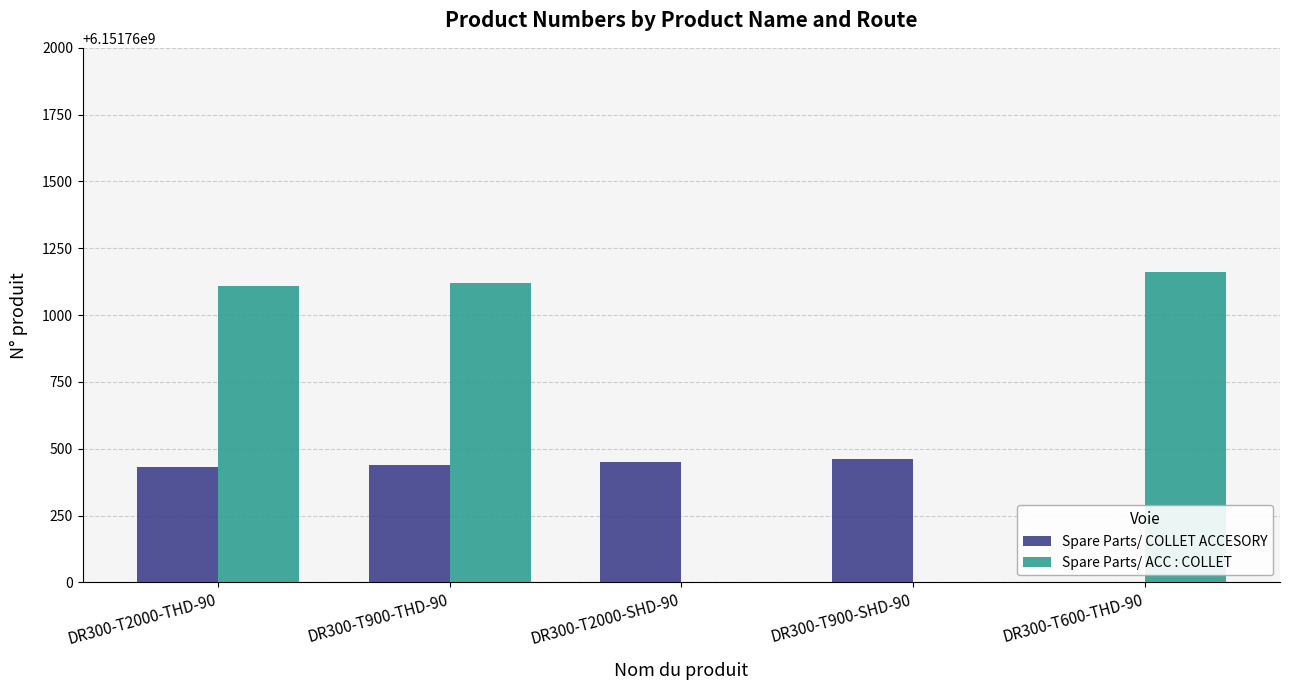

Reading left to right, transcribe all the data shown in this chart.

Spare Parts/ COLLET ACCESORY: DR300-T2000-THD-90=6151760430	DR300-T900-THD-90=6151760440	DR300-T2000-SHD-90=6151760450	DR300-T900-SHD-90=6151760460	DR300-T600-THD-90=0
Spare Parts/ ACC : COLLET: DR300-T2000-THD-90=6151761110	DR300-T900-THD-90=6151761120	DR300-T2000-SHD-90=0	DR300-T900-SHD-90=0	DR300-T600-THD-90=6151761160